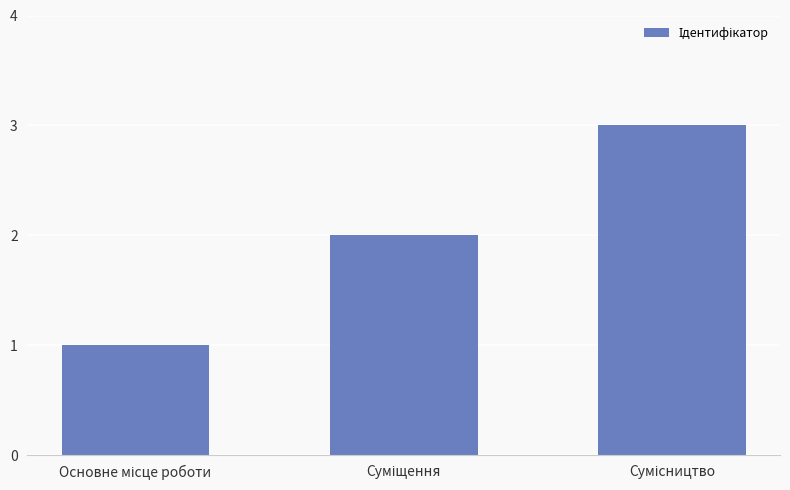

What is the maximum value shown in the chart?

3